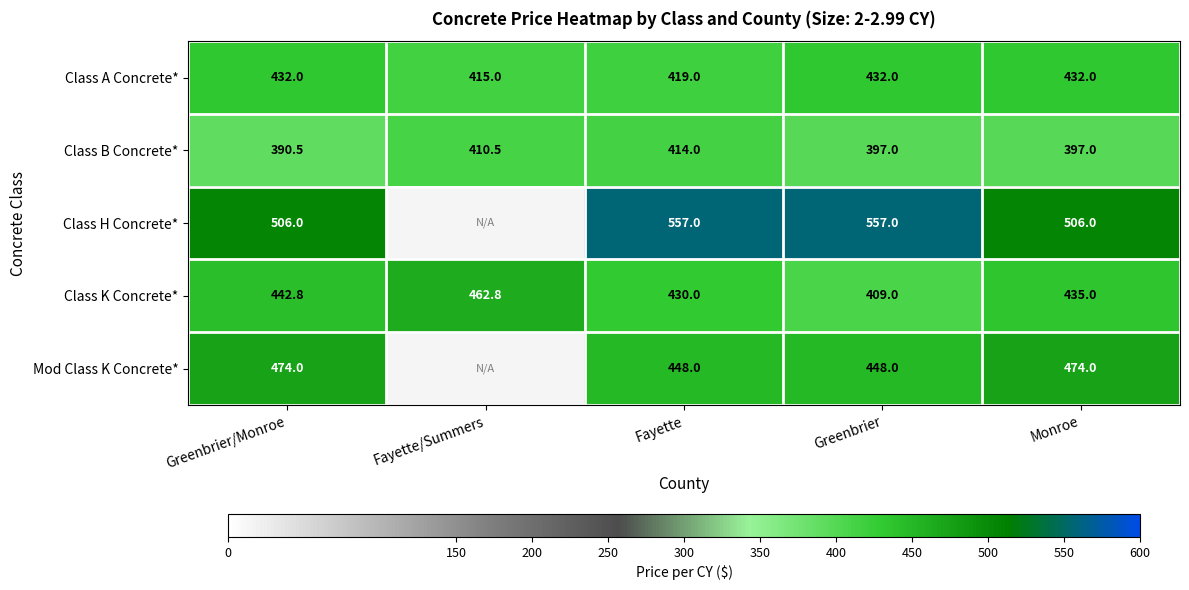

Is the value of Mod Class K Concrete* at Fayette greater than the value of Class K Concrete* at Fayette/Summers?

No